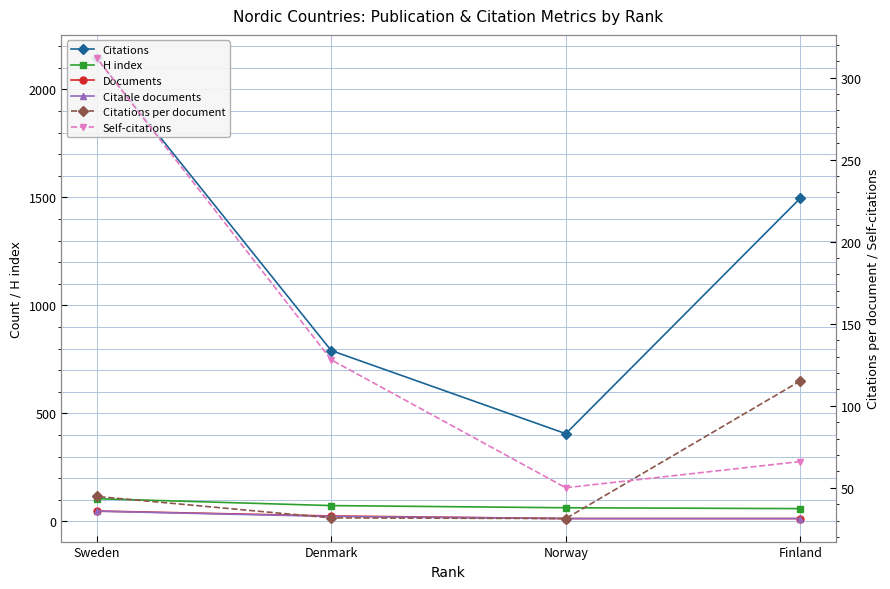

Rank the categories by Citations value from lowest to highest.

Norway, Denmark, Finland, Sweden